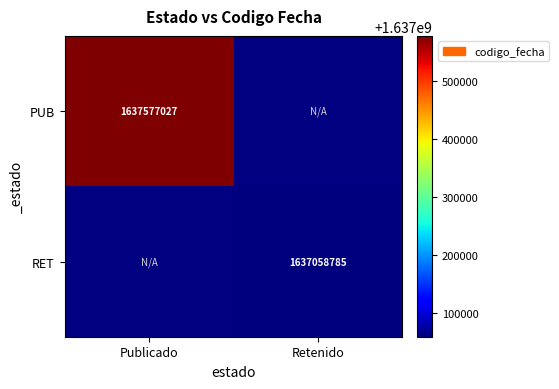

The value of PUB at Publicado is 1637577027. True or false?

True